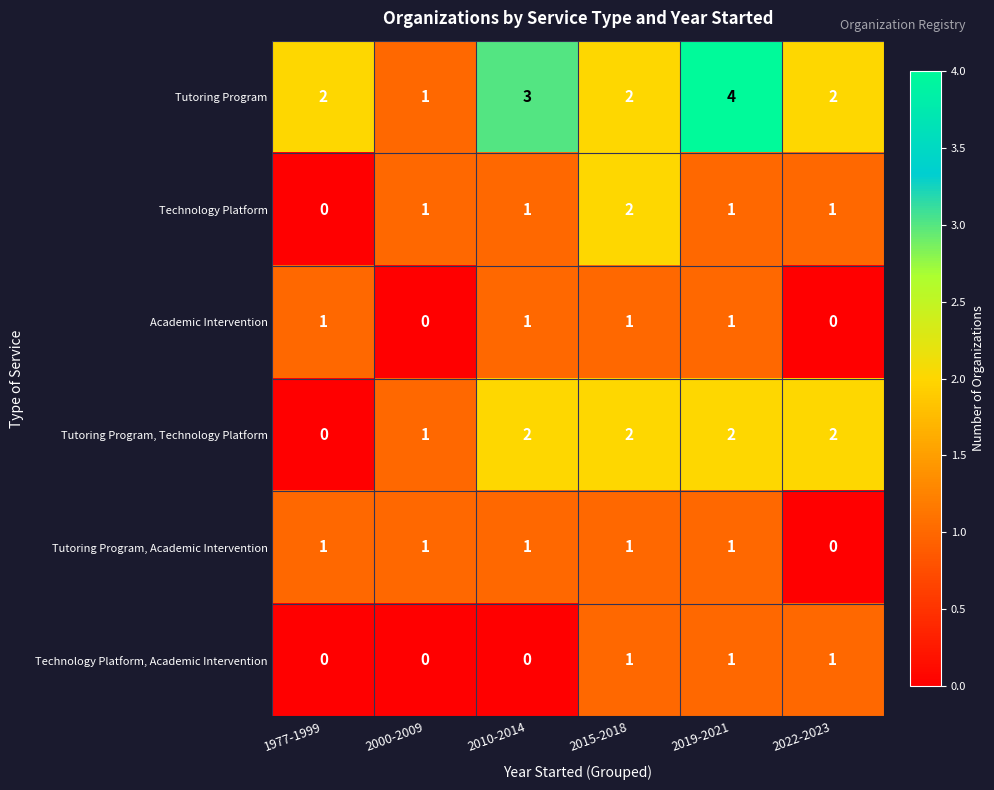

At which category is the sum across all series the highest?

2019-2021